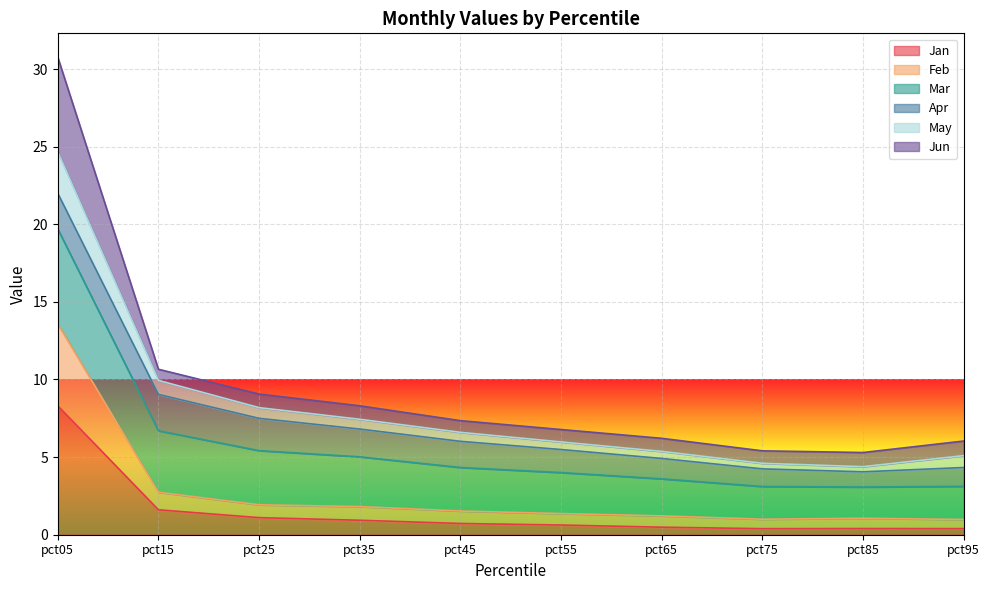

What are all the series names shown in the legend?

Jan, Feb, Mar, Apr, May, Jun